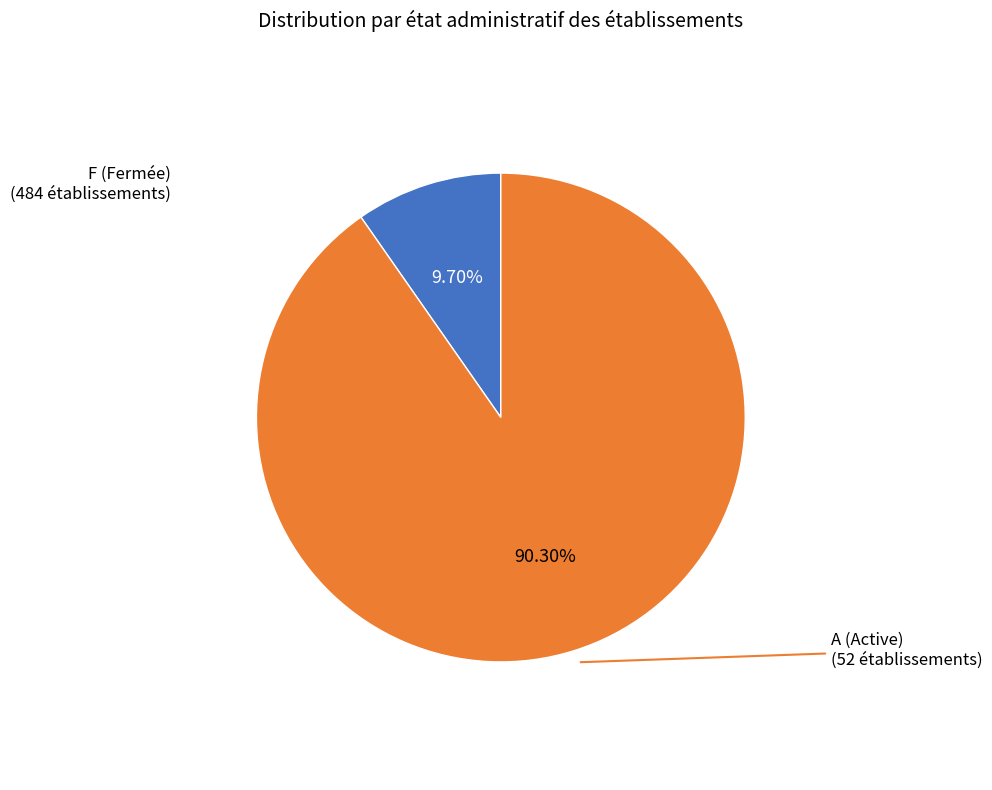

Count the number of slices in the pie.

2